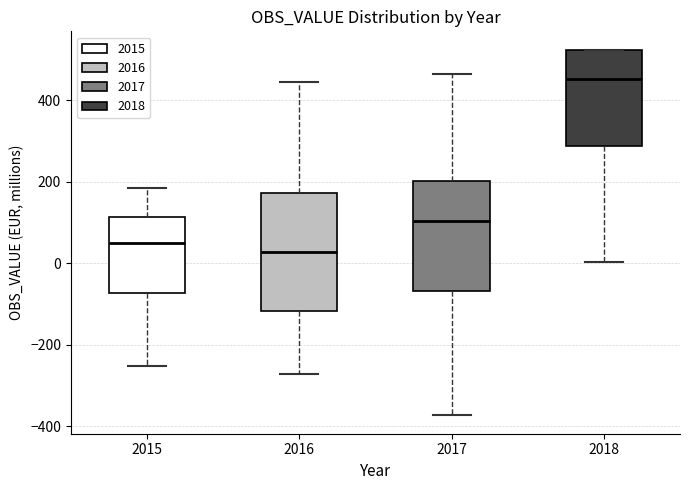

Reading left to right, read every box against the y-axis: the position of its median line, the range the box covers, and the ends of its whiskers. The values are not printed on the chart, so give them approximately, as read against the axis.

2015: median 40, box -80 to 120, whiskers -260 to 180
2016: median 20, box -120 to 180, whiskers -280 to 440
2017: median 100, box -60 to 200, whiskers -380 to 460
2018: median 460, box 280 to 520, whiskers 0 to 520